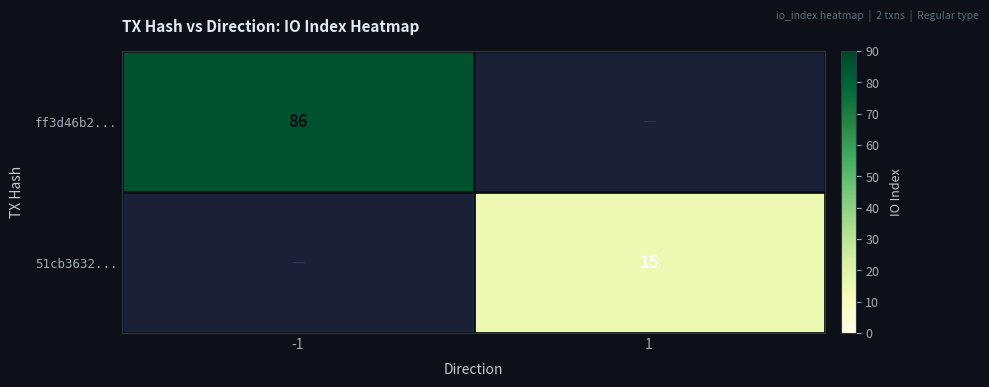

Is it true that ff3d46b2... equals 86 at -1?

True